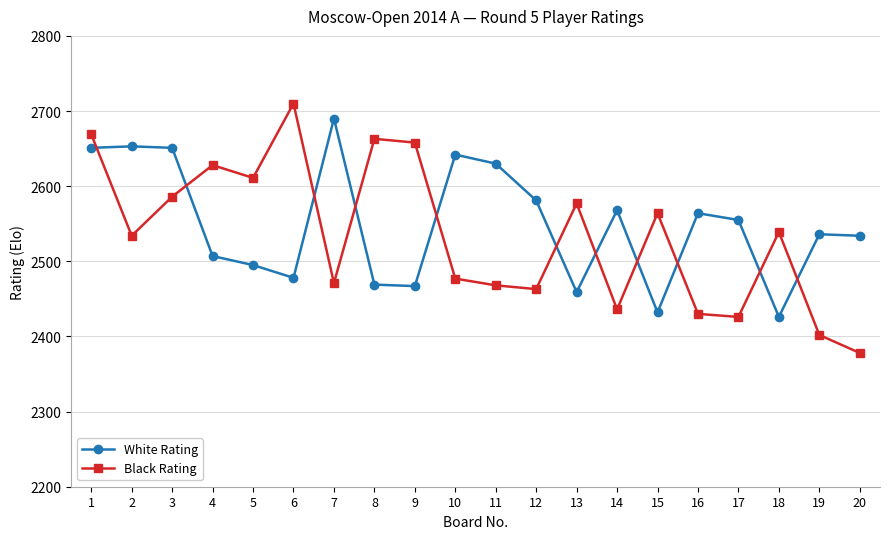

Which category has the lowest value in the White Rating series?

18